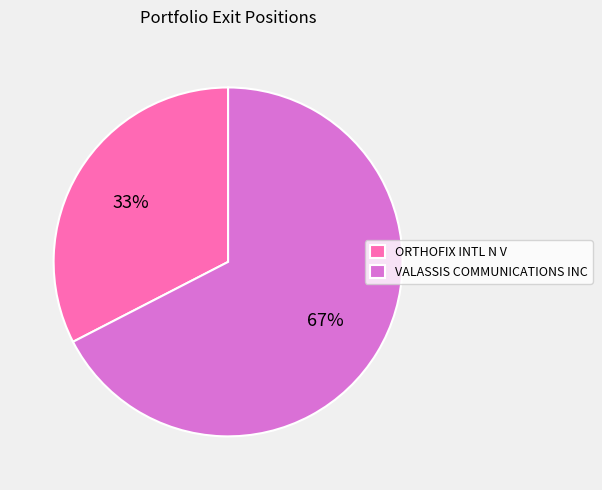

Which category has the smallest portion of the pie?

ORTHOFIX INTL N V